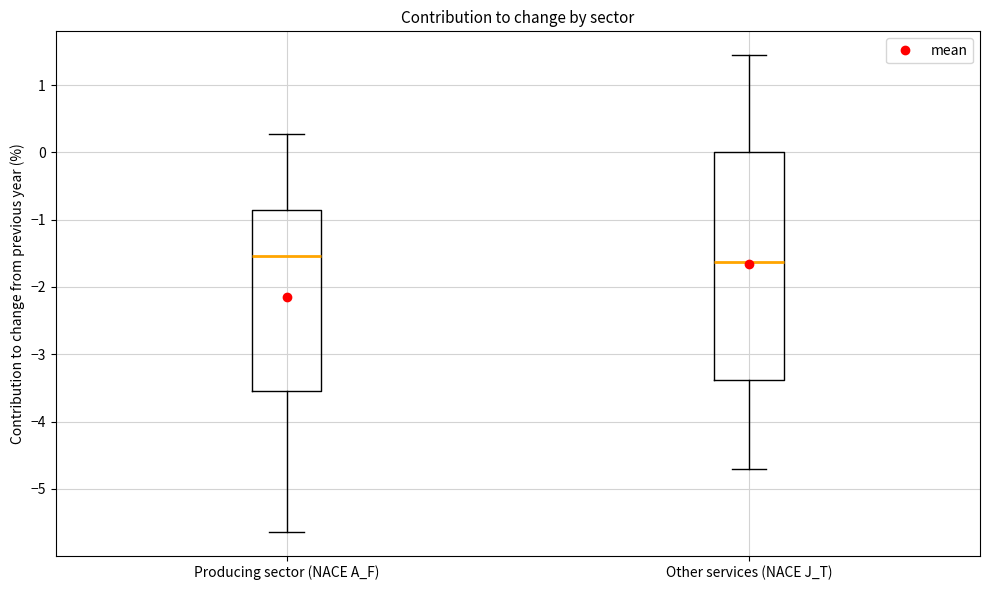

Reading left to right, transcribe this box plot: for each box, give where its median line is, the range the box spans, and where its two whiskers end, as read against the y-axis. The values are not printed on the chart, so give them approximately, as read against the axis.

Producing sector (NACE A_F): median -1.5, box -3.5 to -0.9, whiskers -5.6 to 0.3
Other services (NACE J_T): median -1.6, box -3.4 to 0.0, whiskers -4.7 to 1.4